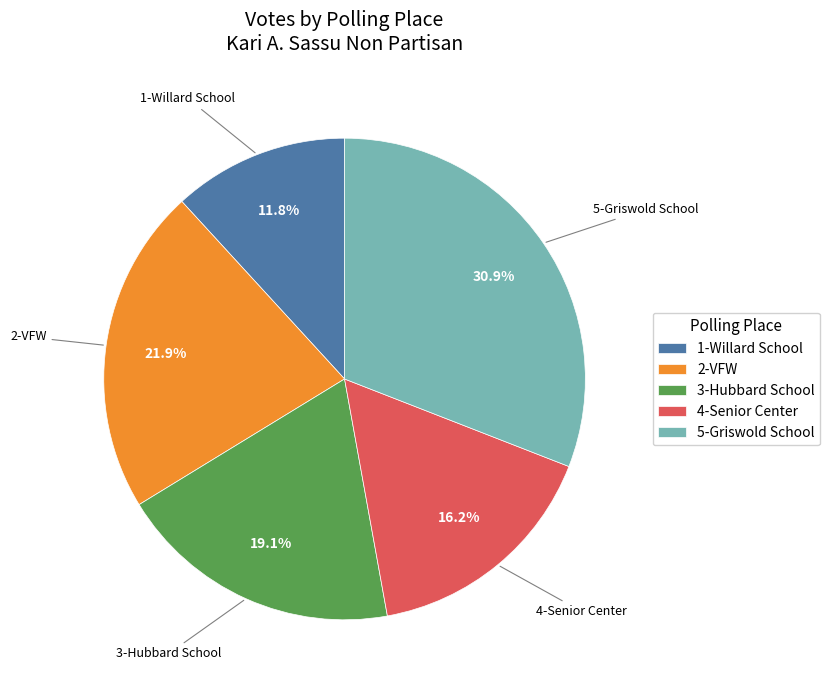

What is the smallest slice in the pie chart?

1-Willard School